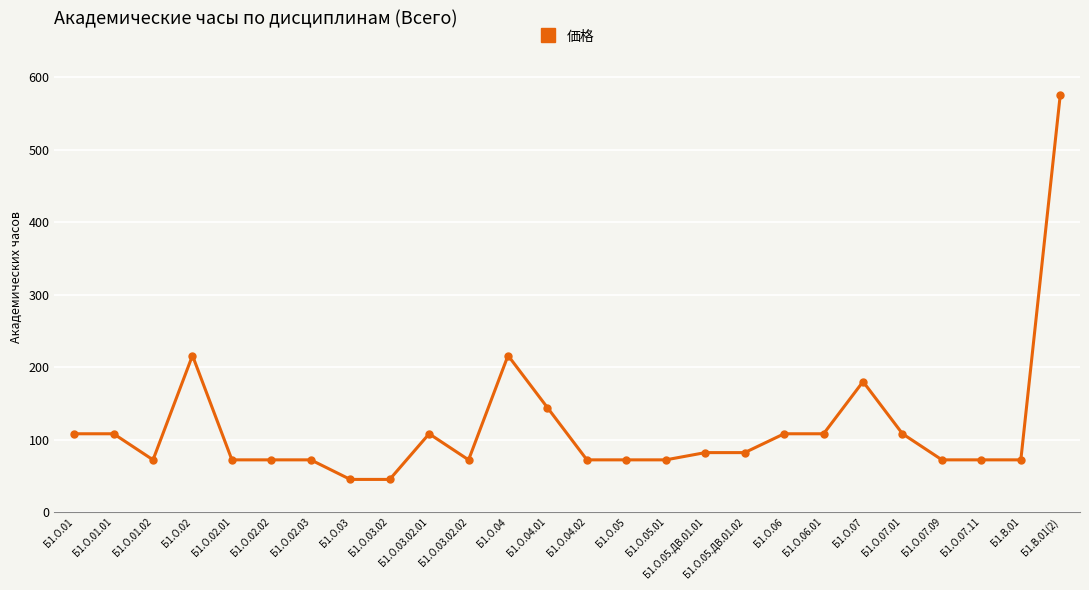

Which label corresponds to the largest value in the chart?

Б1.В.01(2)